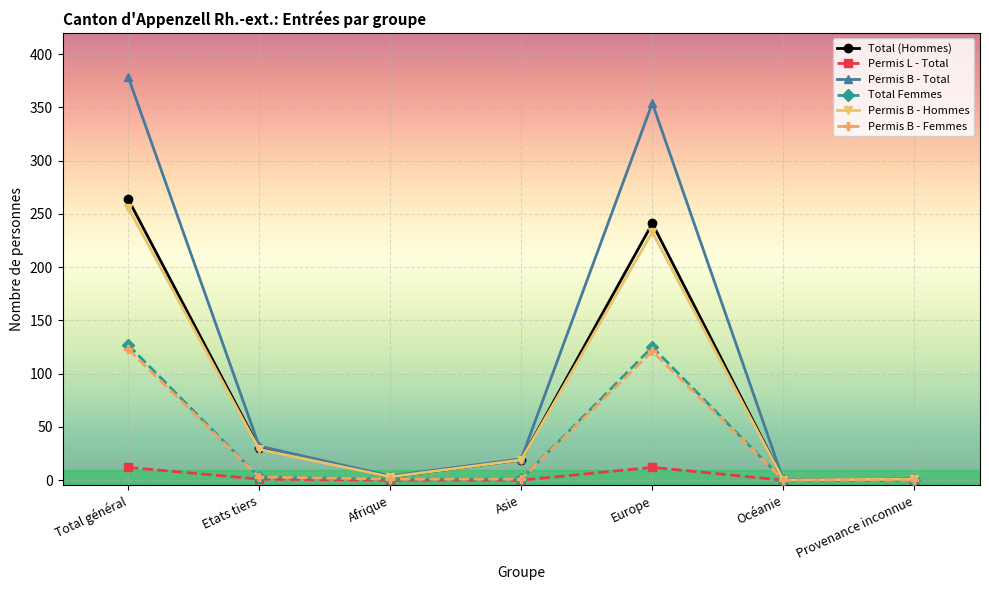

Rank the series by their maximum value, from highest to lowest.

Permis B - Total, Total (Hommes), Permis B - Hommes, Total Femmes, Permis B - Femmes, Permis L - Total